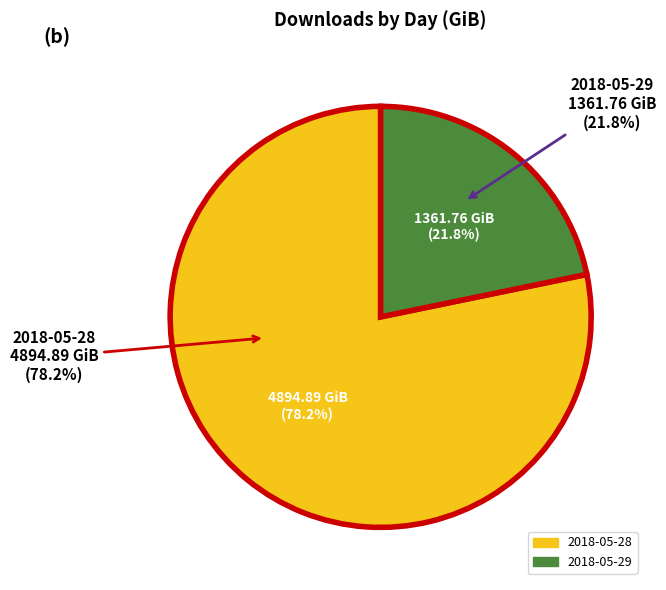

What portion of the pie excludes 2018-05-29?

78.2%